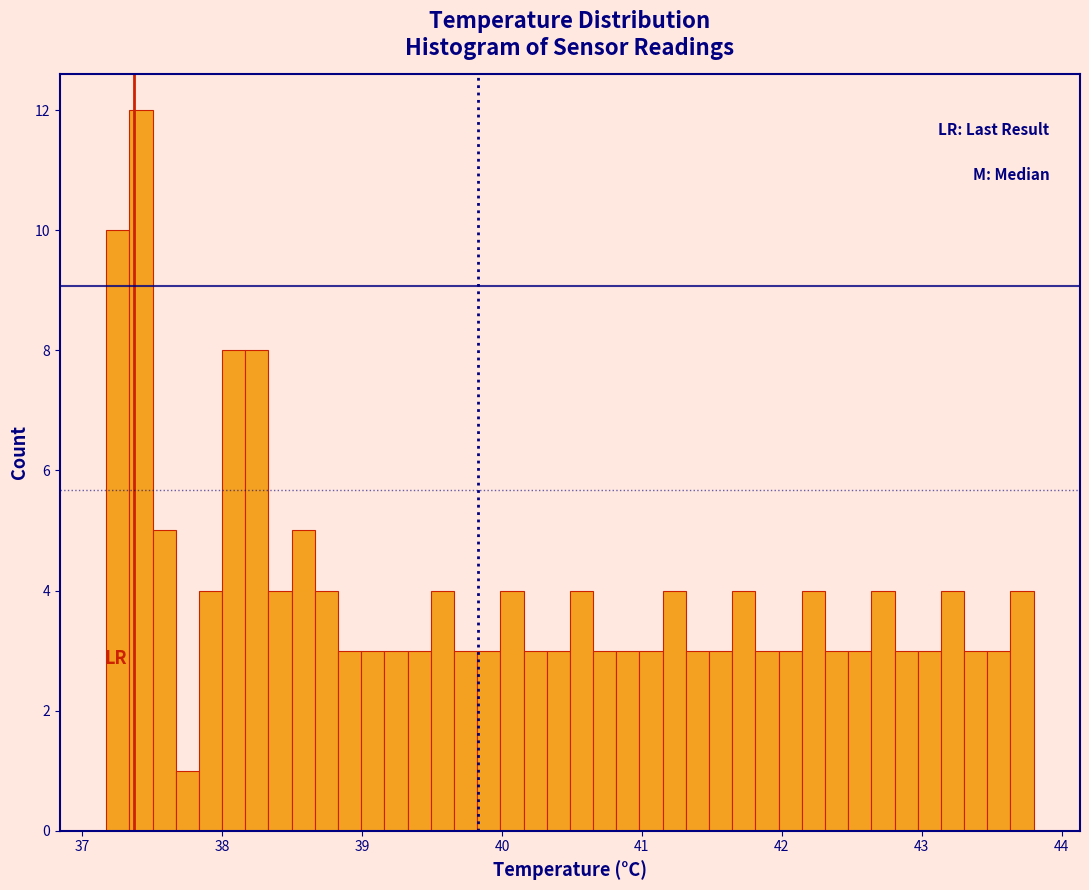

Around what value on the x-axis is the tallest bar? Give the approximate position of its centre, as read against the axis.

37.4